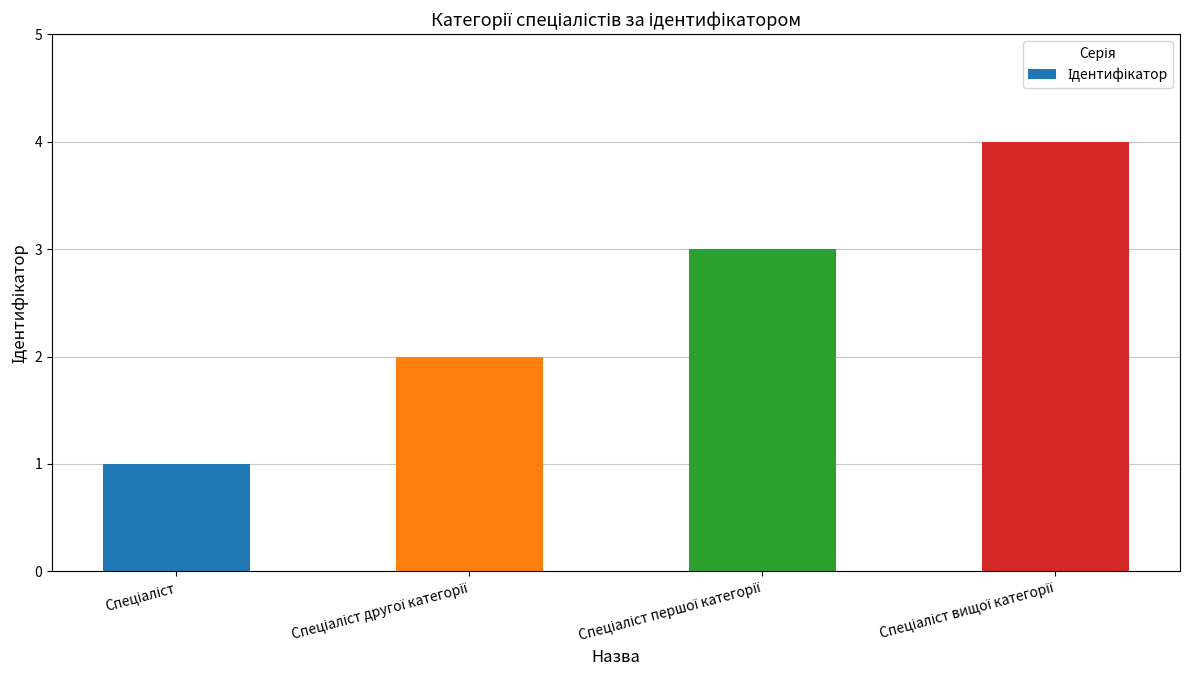

What is the difference between the maximum and minimum values?

3